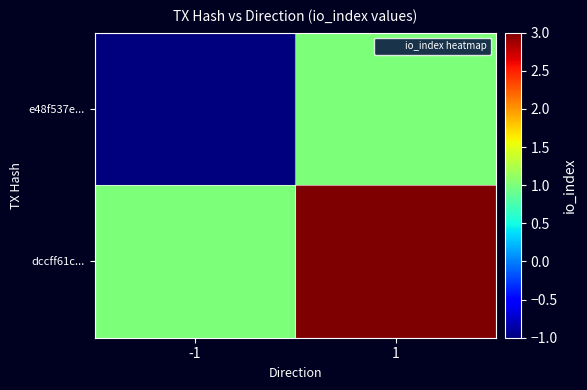

What is the difference between the highest and lowest values at -1?

2